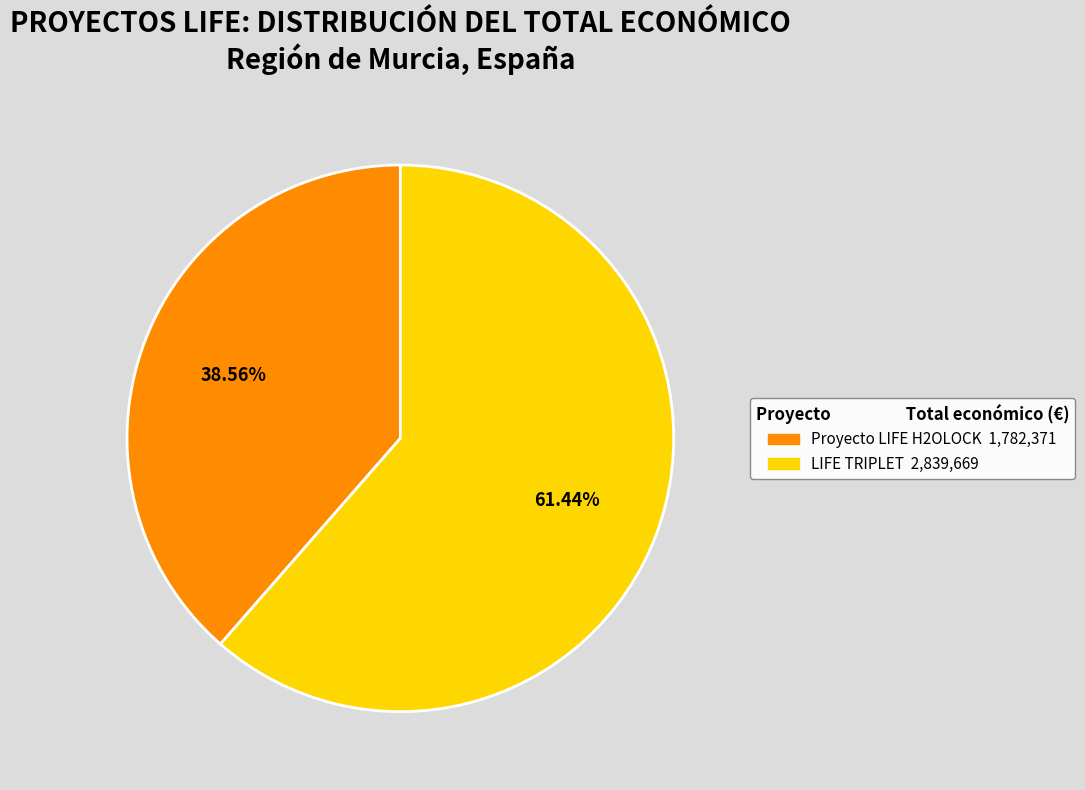

What percentage is the Proyecto LIFE H2OLOCK slice, to the nearest percent?

39%